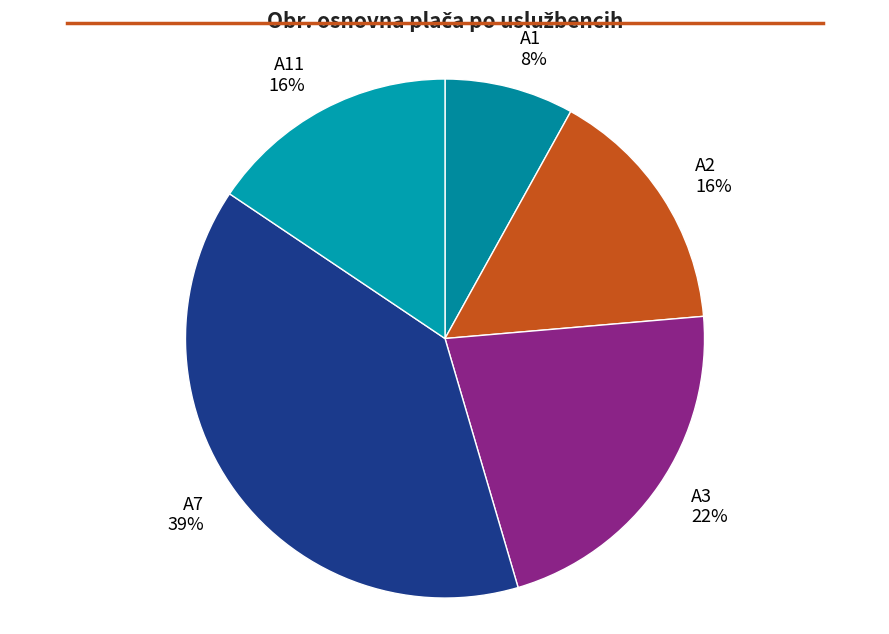

To the nearest percent, what percentage of the pie is A3?

22%